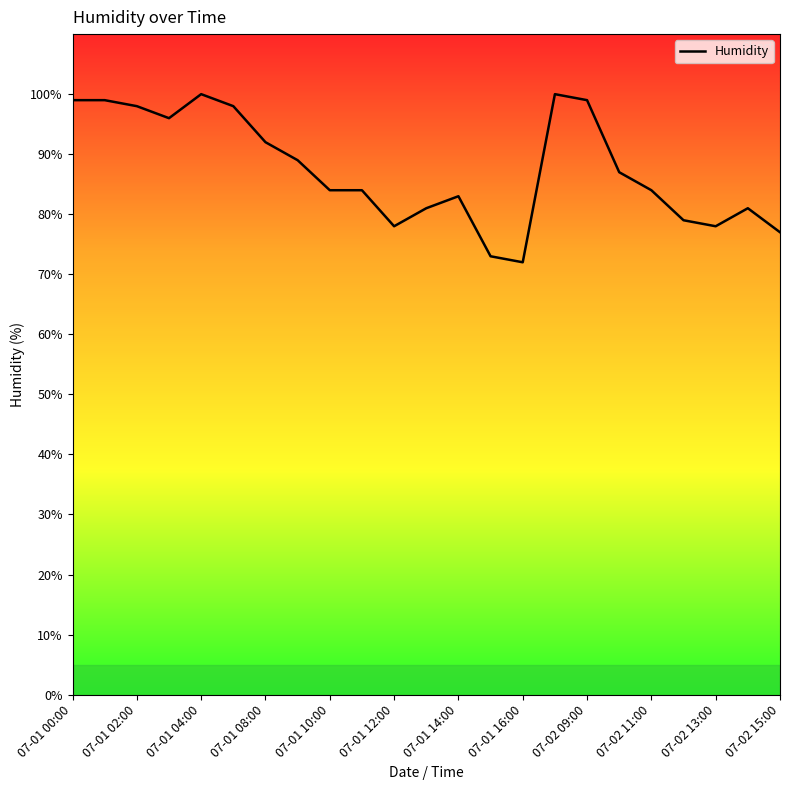

What is the minimum value shown in the chart?

72